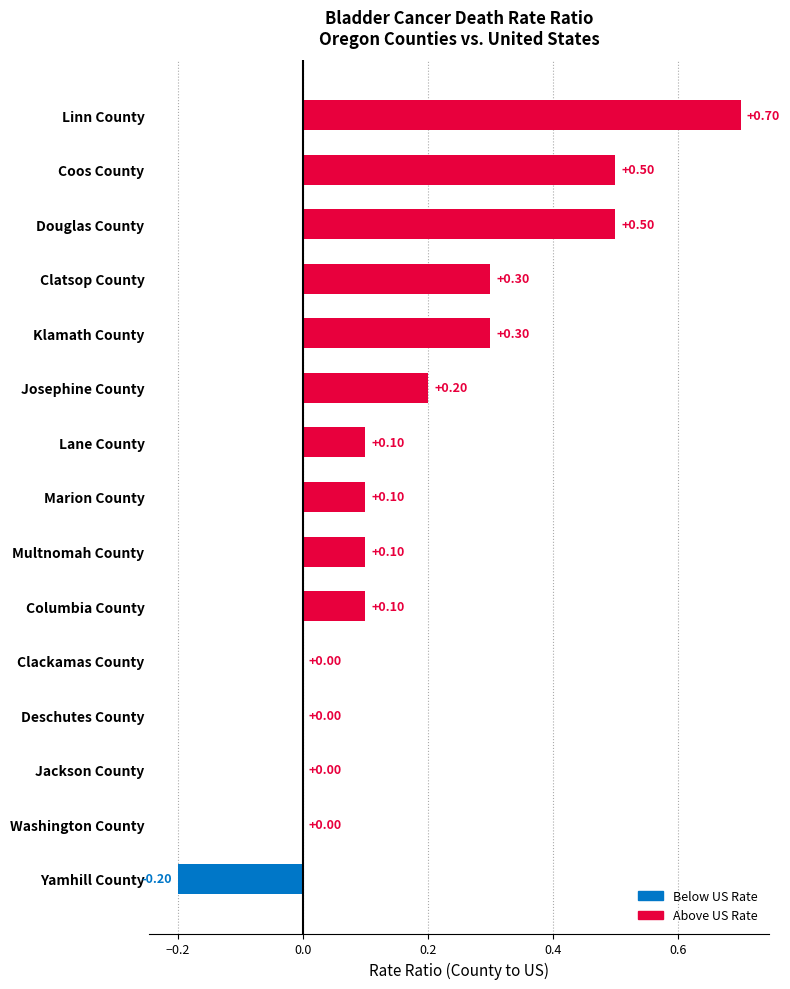

How many distinct data groups are displayed?

1